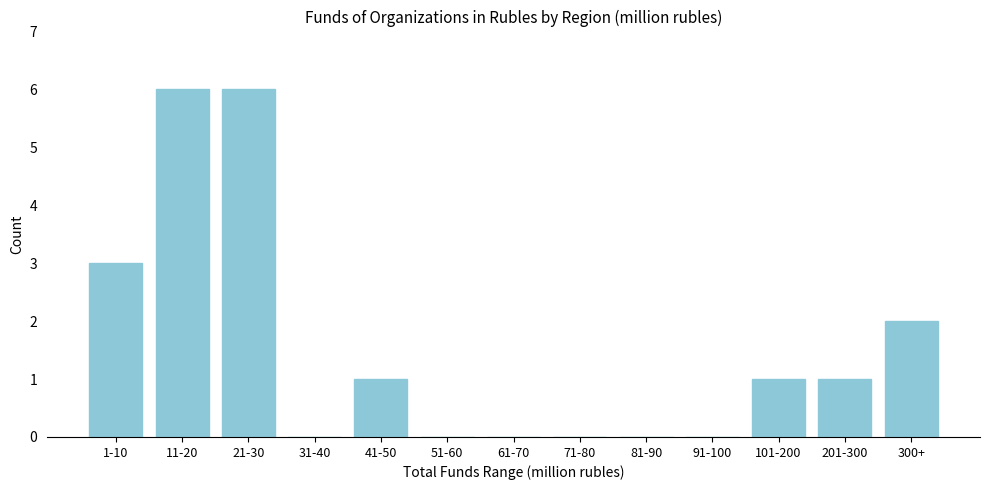

Reading right to left, what are all the values shown in this chart?

300+=2	201-300=1	101-200=1	91-100=0	81-90=0	71-80=0	61-70=0	51-60=0	41-50=1	31-40=0	21-30=6	11-20=6	1-10=3